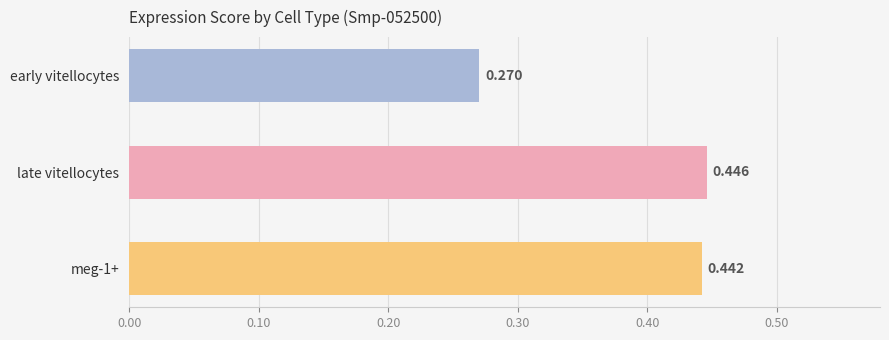

What is the label of the 2nd bar from the top?

late vitellocytes